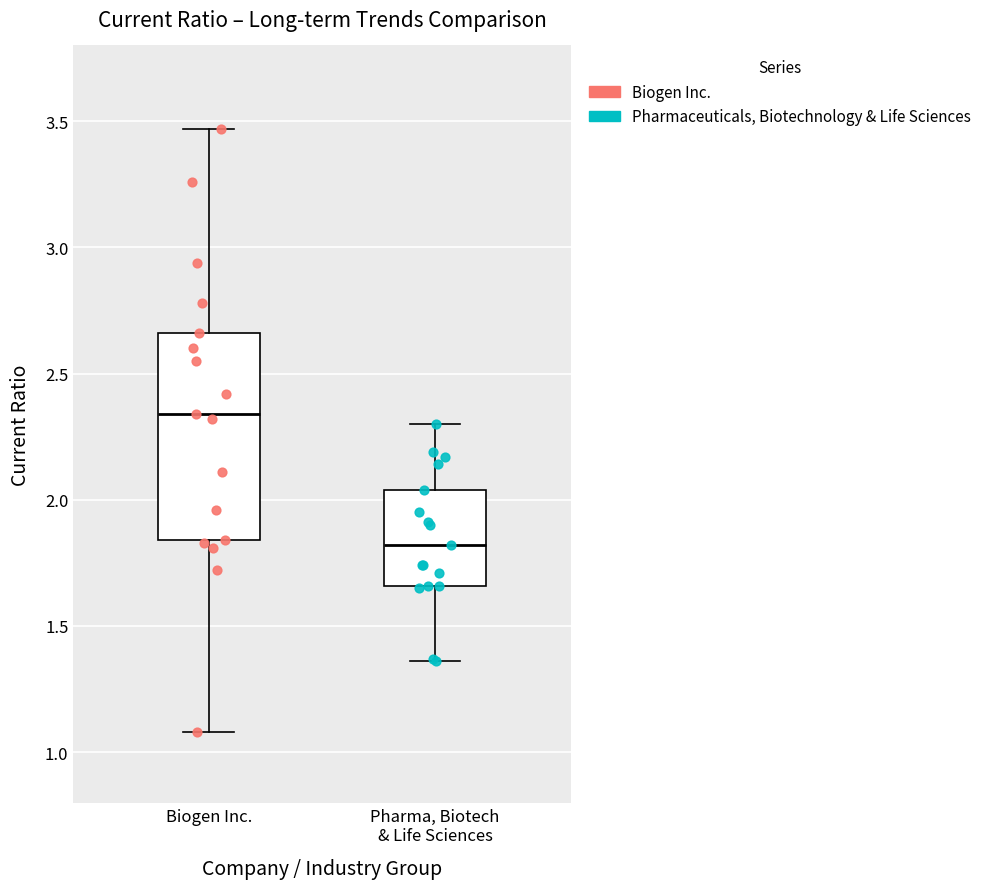

Where is the lower edge of the box for Pharma, Biotech & Life Sciences on the y-axis? The values are not printed on the chart, so give them approximately, as read against the axis.

1.65